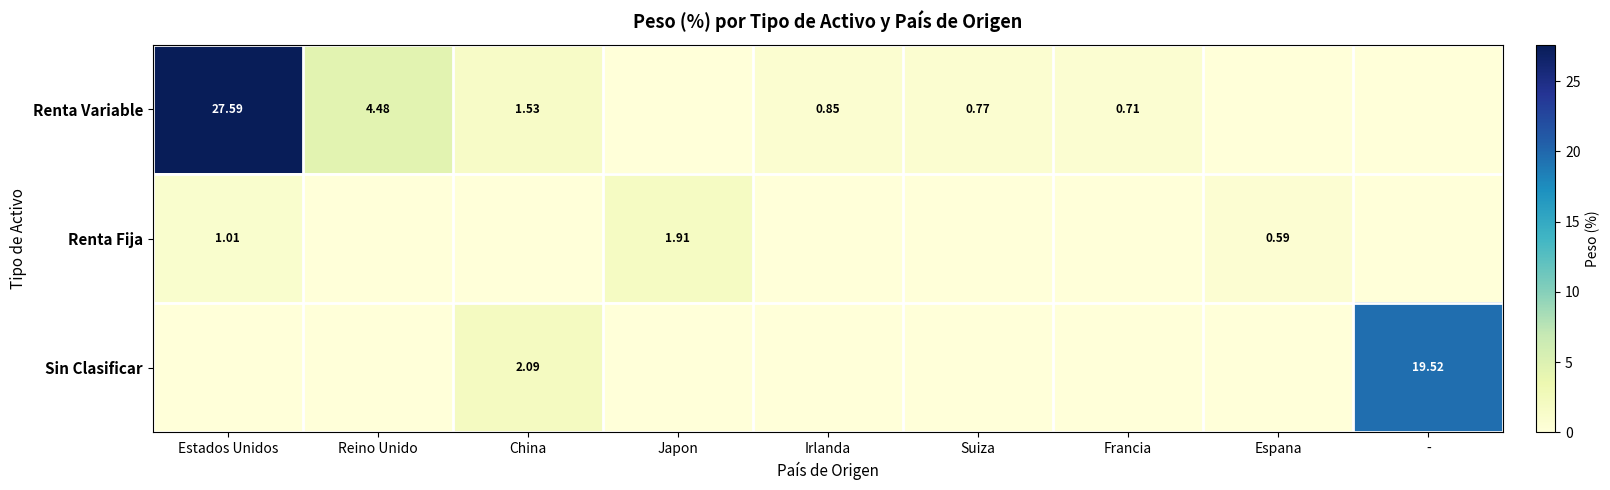

What is the spread (max minus min) of values at Irlanda?

0.8